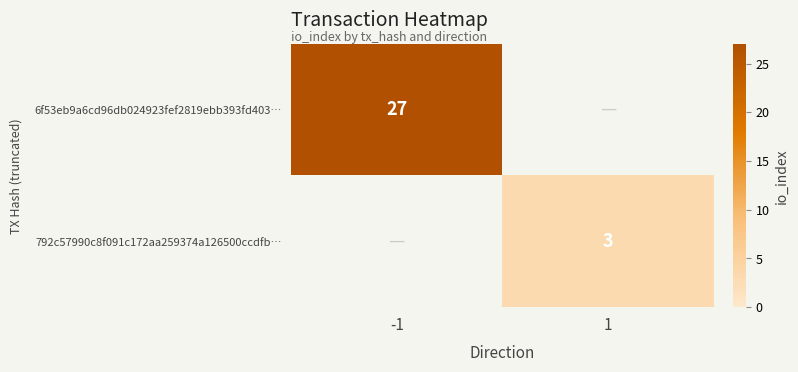

Is it true that 792c57990c8f091c172aa259374a126500ccdfb… equals 3 at 1?

True